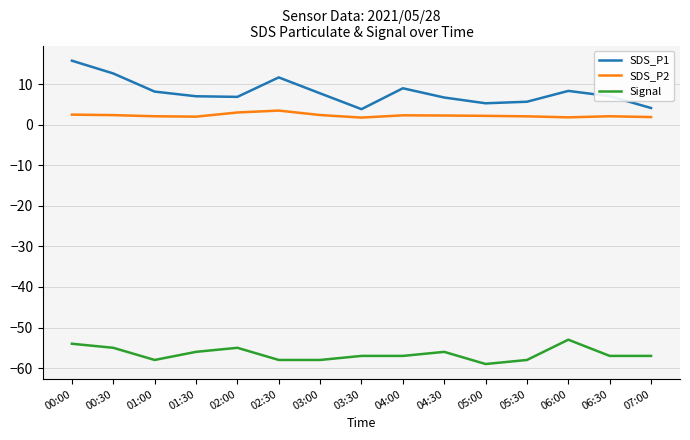

What is the difference between the second highest and second lowest values in the Signal series?

4.0